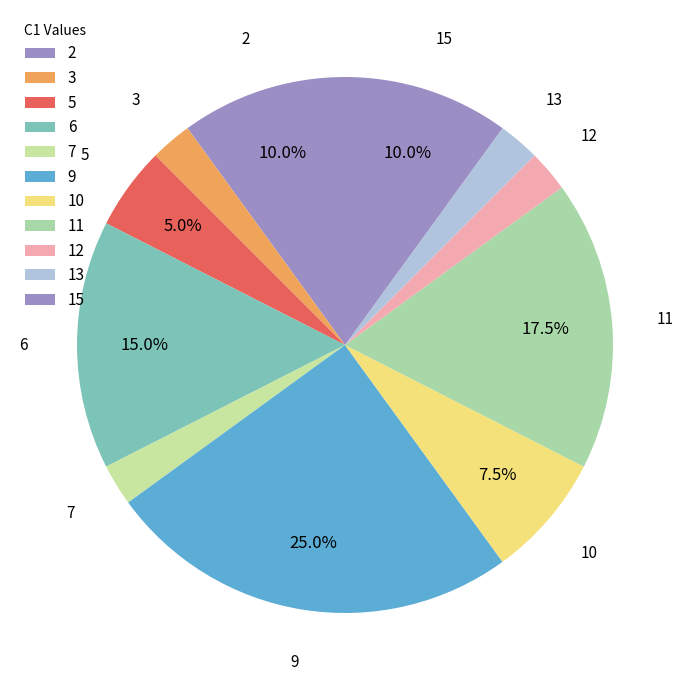

Count the number of slices in the pie.

11